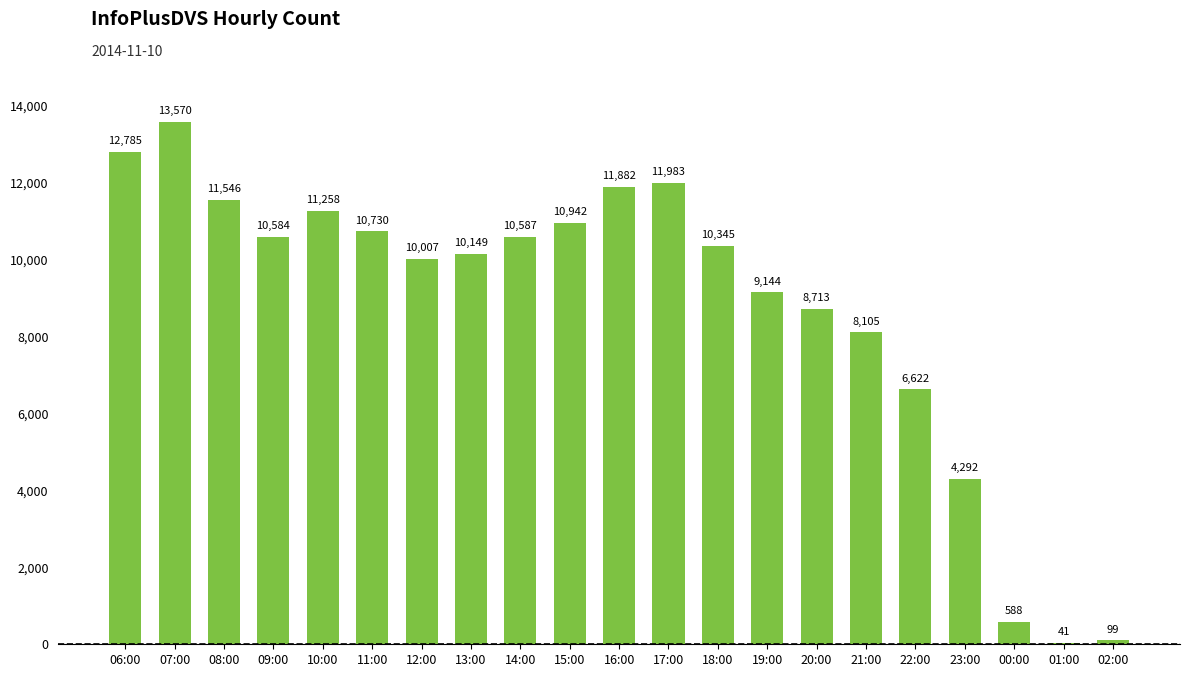

Count the number of categories in the chart.

21